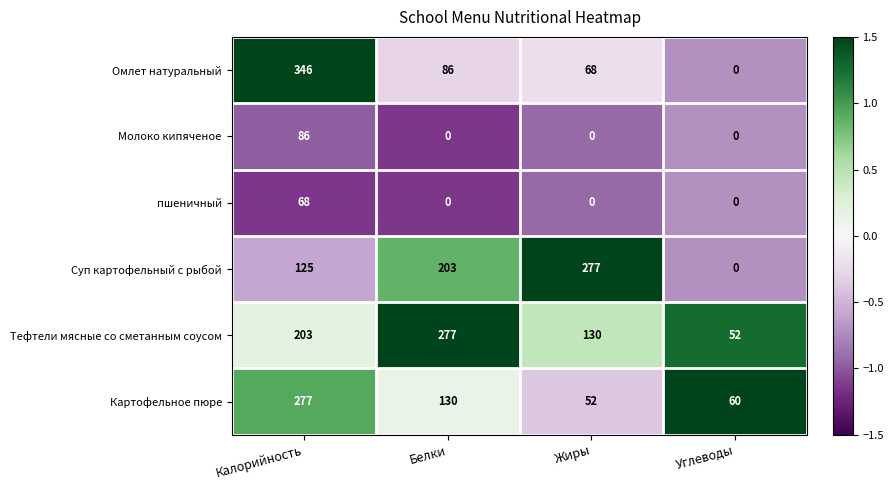

What is the sum of all Картофельное пюре values?

519